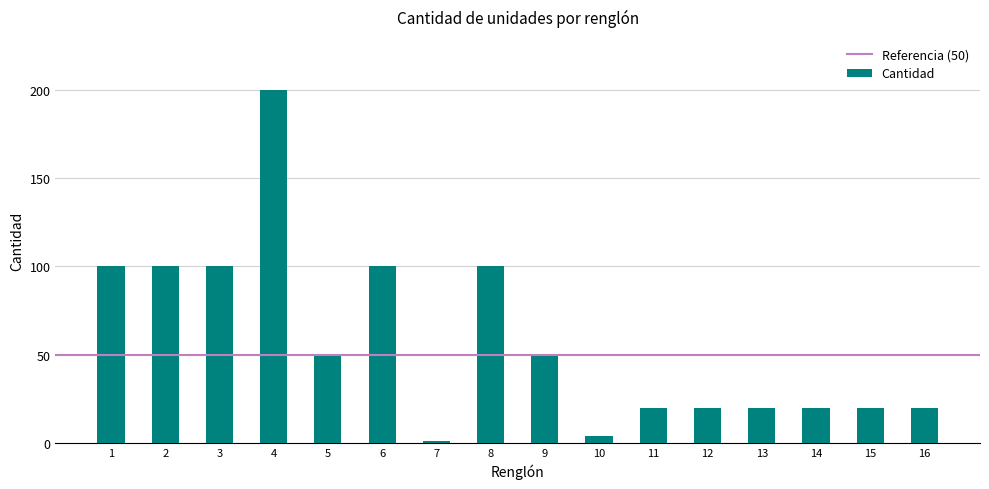

What is the average value?

58